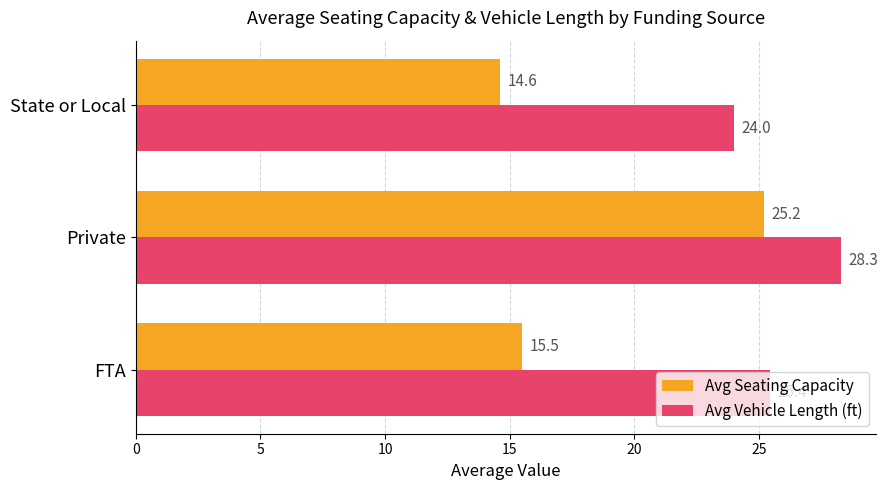

The value of Avg Seating Capacity at FTA is 15.5. True or false?

True